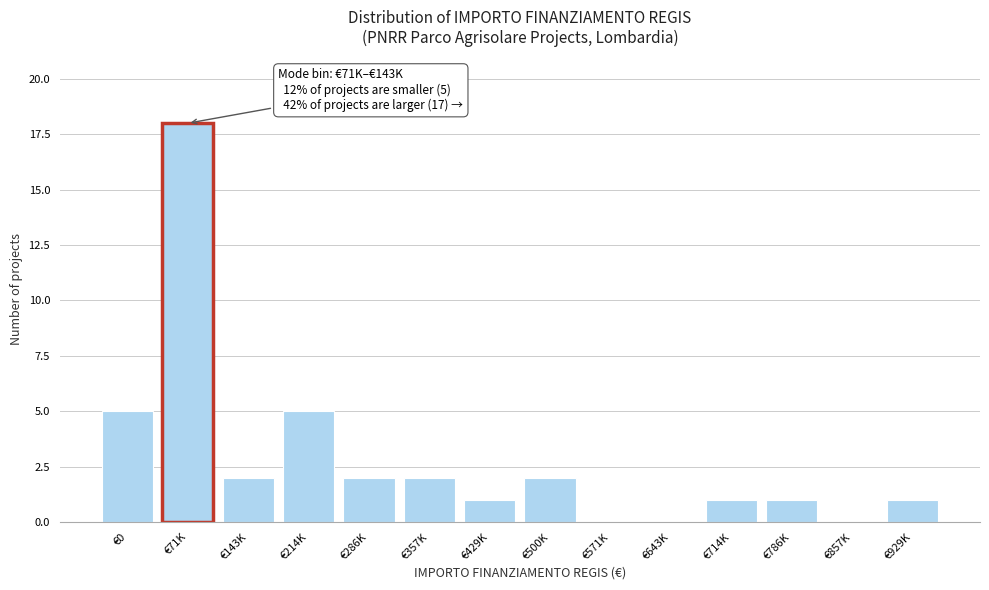

Reading left to right, what are all the values shown in this chart?

€0=5	€71K=18	€143K=2	€214K=5	€286K=2	€357K=2	€429K=1	€500K=2	€571K=0	€643K=0	€714K=1	€786K=1	€857K=0	€929K=1